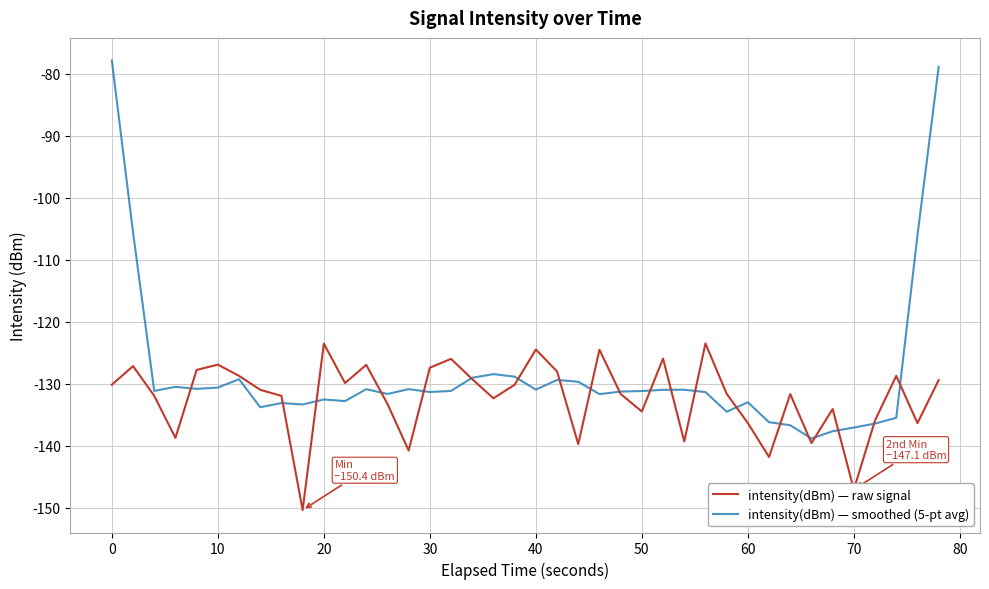

True or false: intensity(dBm) — smoothed (5-pt avg) and intensity(dBm) — raw signal cross at least once.

True